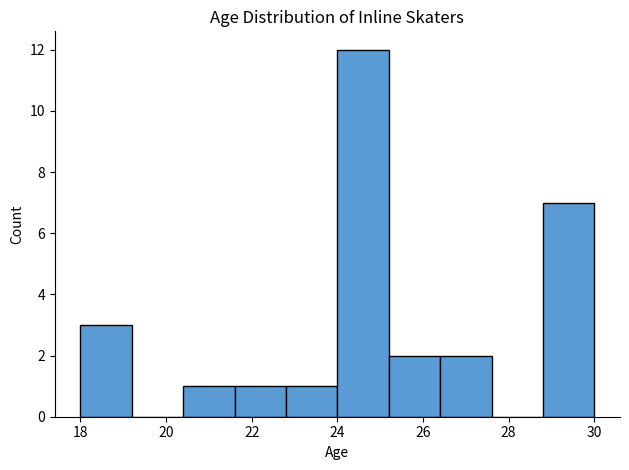

Reading left to right, list every bar in this chart as the range it spans on the x-axis followed by its height. The values are not printed on the chart, so give them approximately, as read against the axis.

18.0 to 19.2: 3
19.2 to 20.4: 0
20.4 to 21.6: 1
21.6 to 22.8: 1
22.8 to 24.0: 1
24.0 to 25.2: 12
25.2 to 26.4: 2
26.4 to 27.6: 2
27.6 to 28.8: 0
28.8 to 30.0: 7